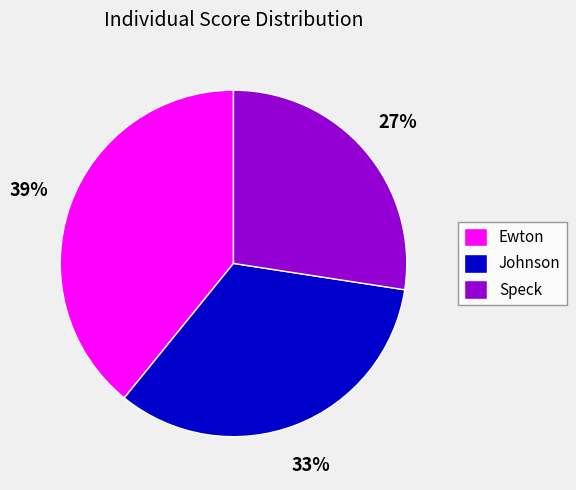

What percentage is the Speck slice, to the nearest percent?

27%